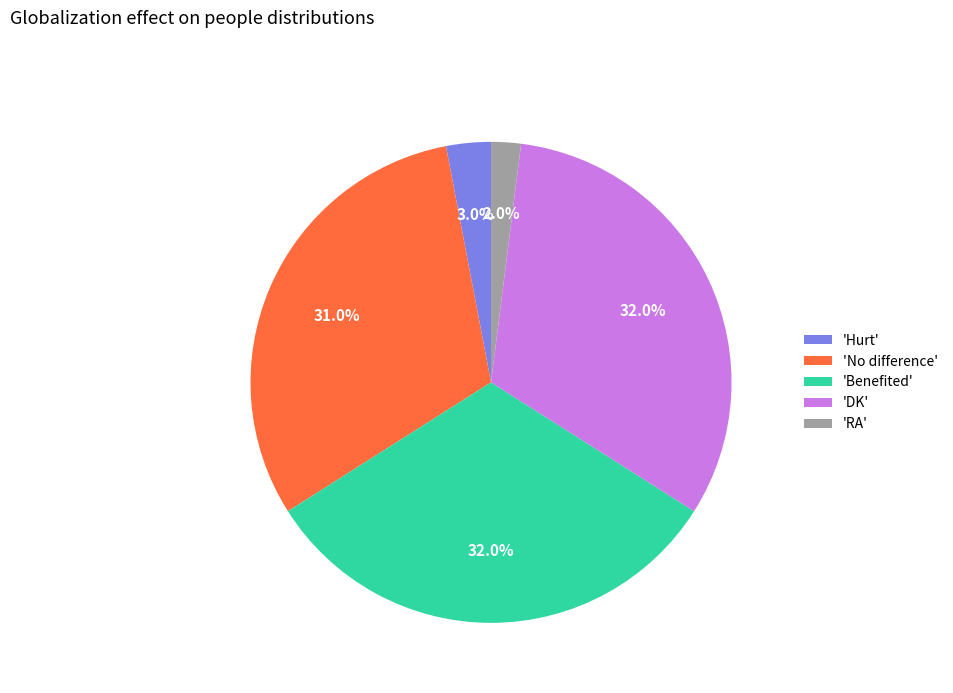

Between 'RA' and 'DK', which is larger?

'DK'